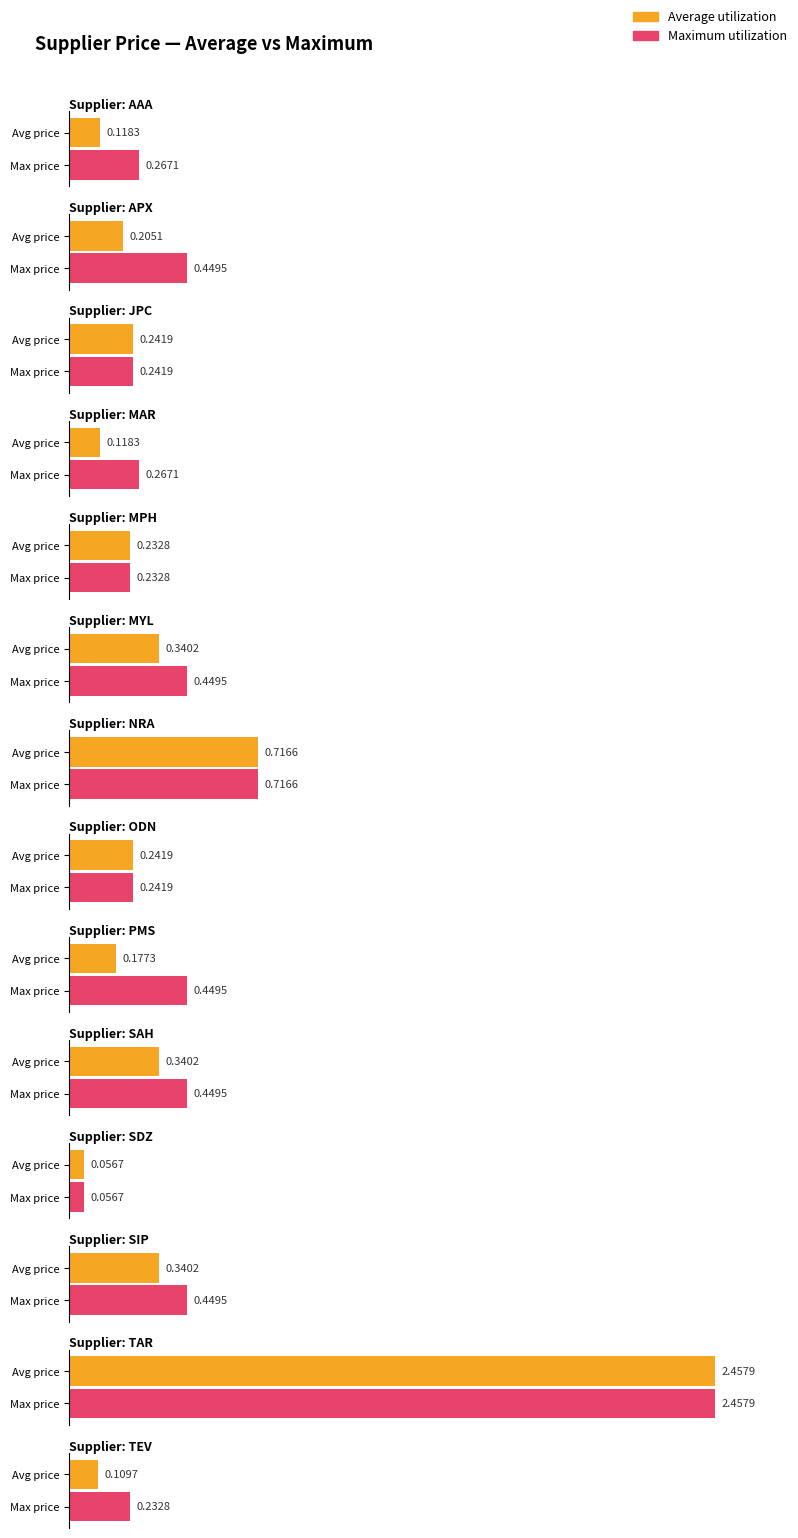

Which category has the highest value across all series?

TAR